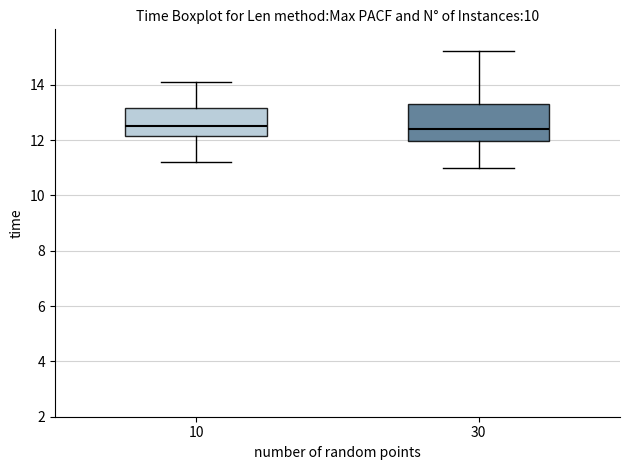

Reading left to right, transcribe this box plot: for each box, give where its median line is, the range the box spans, and where its two whiskers end, as read against the y-axis. The values are not printed on the chart, so give them approximately, as read against the axis.

10: median 12.6, box 12.2 to 13.2, whiskers 11.2 to 14.2
30: median 12.4, box 12.0 to 13.4, whiskers 11.0 to 15.2